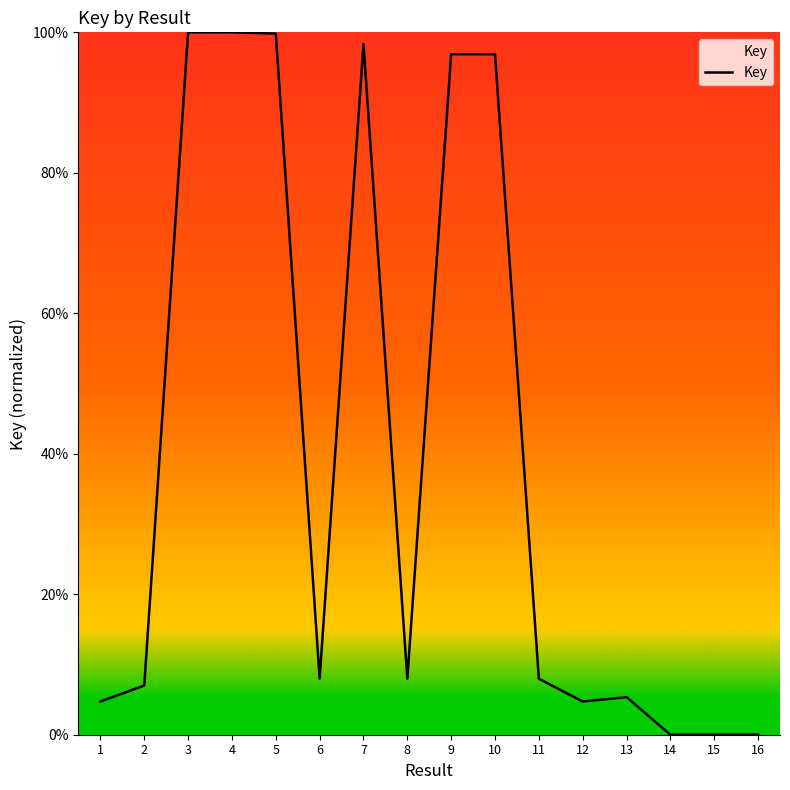

What is the average value?

39.9